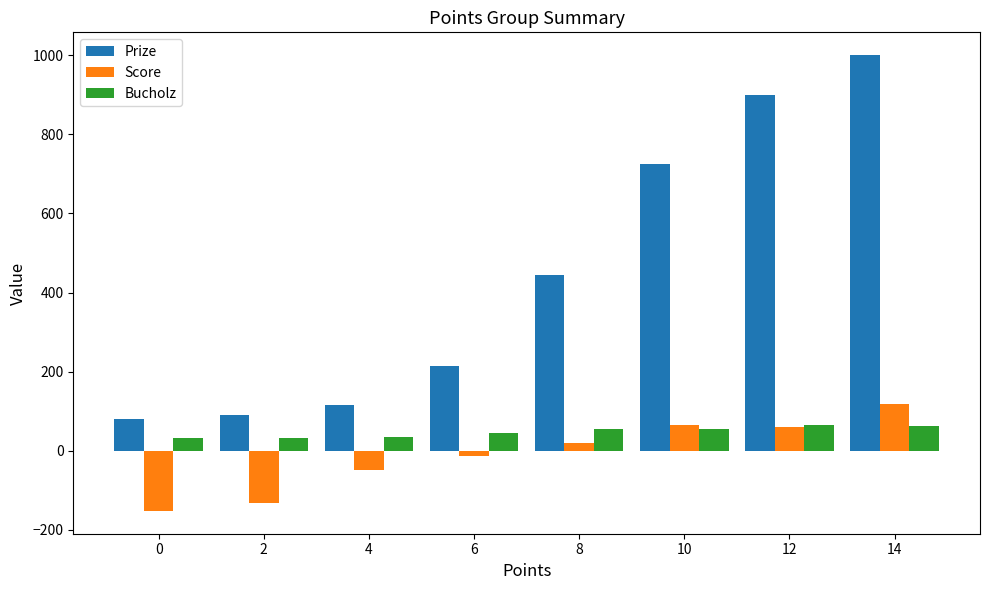

How many bars are there in each group?

3